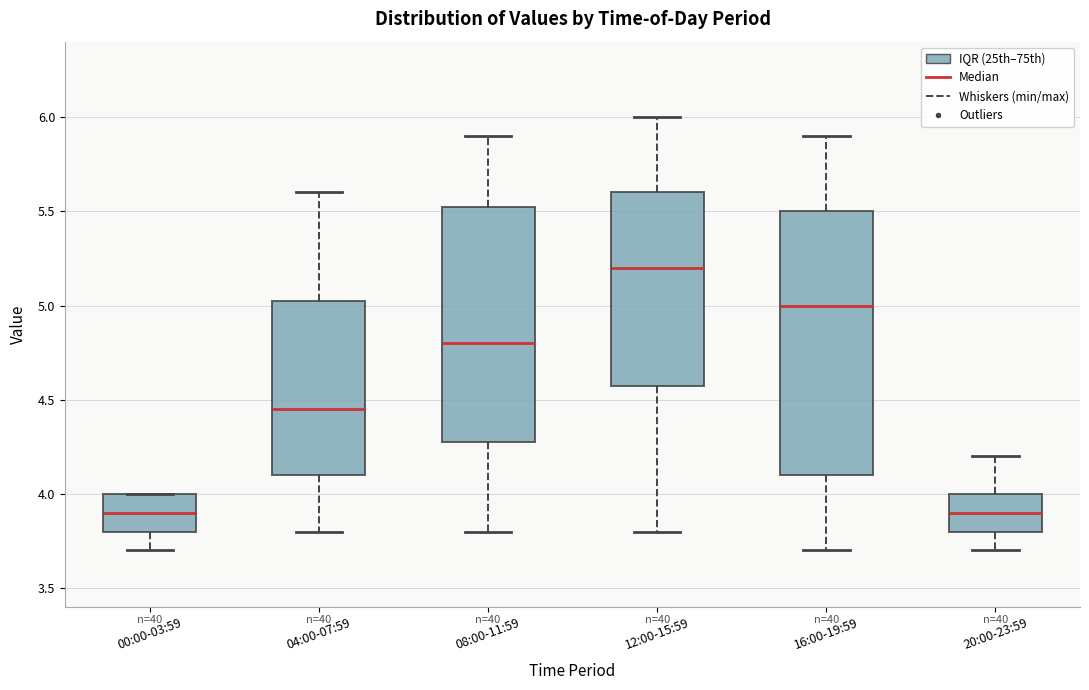

Reading left to right, read every box against the y-axis: the position of its median line, the range the box covers, and the ends of its whiskers. The values are not printed on the chart, so give them approximately, as read against the axis.

00:00-03:59: median 3.90, box 3.80 to 4.00, whiskers 3.70 to 4.00
04:00-07:59: median 4.45, box 4.10 to 5.05, whiskers 3.80 to 5.60
08:00-11:59: median 4.80, box 4.30 to 5.55, whiskers 3.80 to 5.90
12:00-15:59: median 5.20, box 4.60 to 5.60, whiskers 3.80 to 6.00
16:00-19:59: median 5.00, box 4.10 to 5.50, whiskers 3.70 to 5.90
20:00-23:59: median 3.90, box 3.80 to 4.00, whiskers 3.70 to 4.20